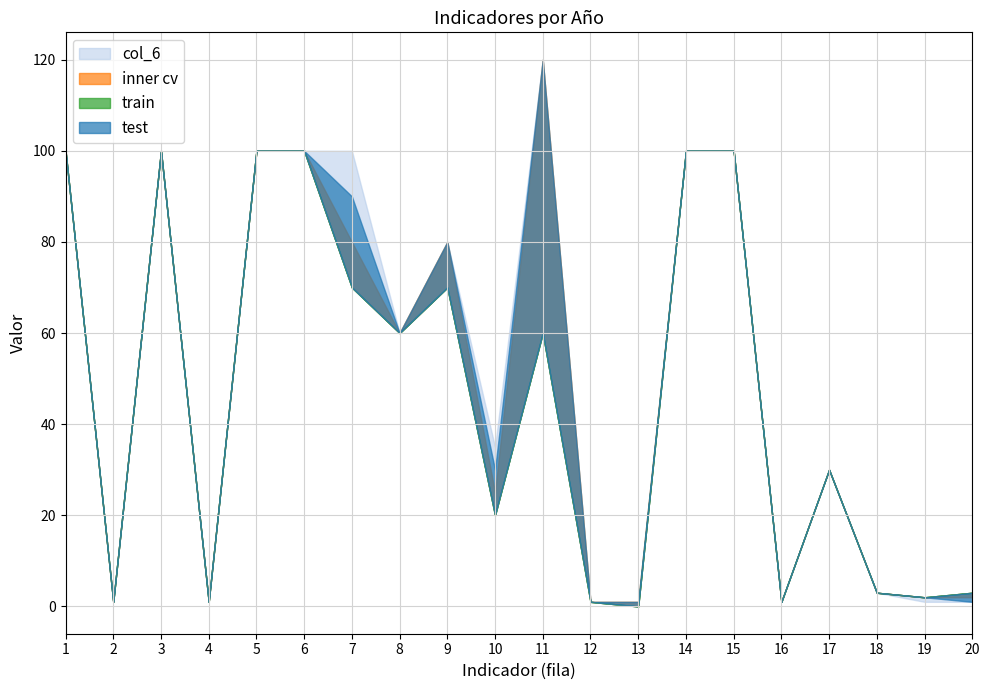

What is the greatest value displayed?

120